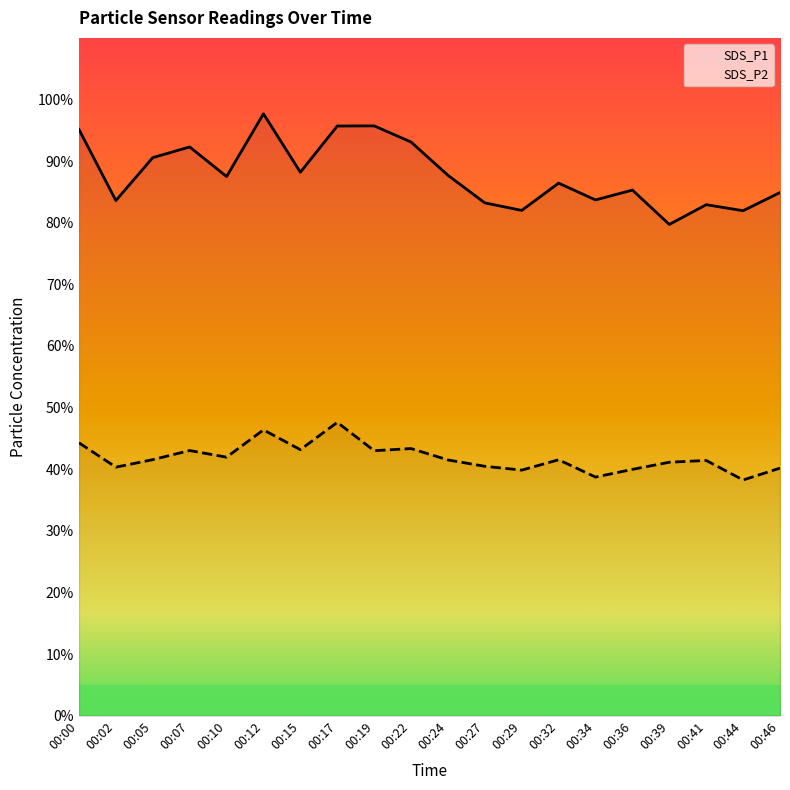

At which category does SDS_P2 reach its first local peak?

00:07